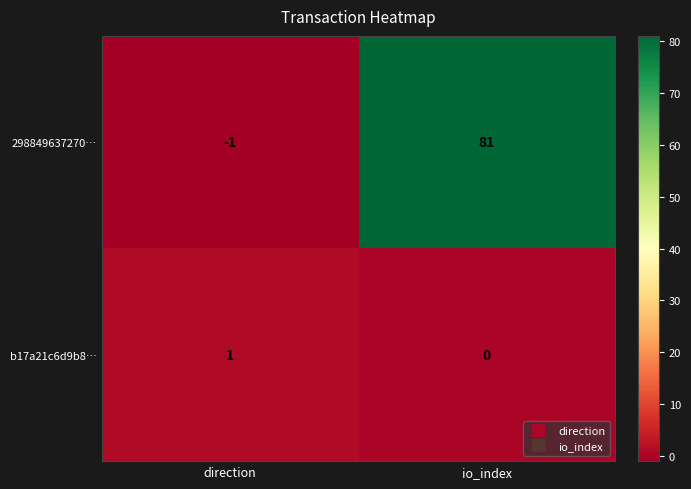

Is it true that 298849637270… equals 110 at io_index?

False